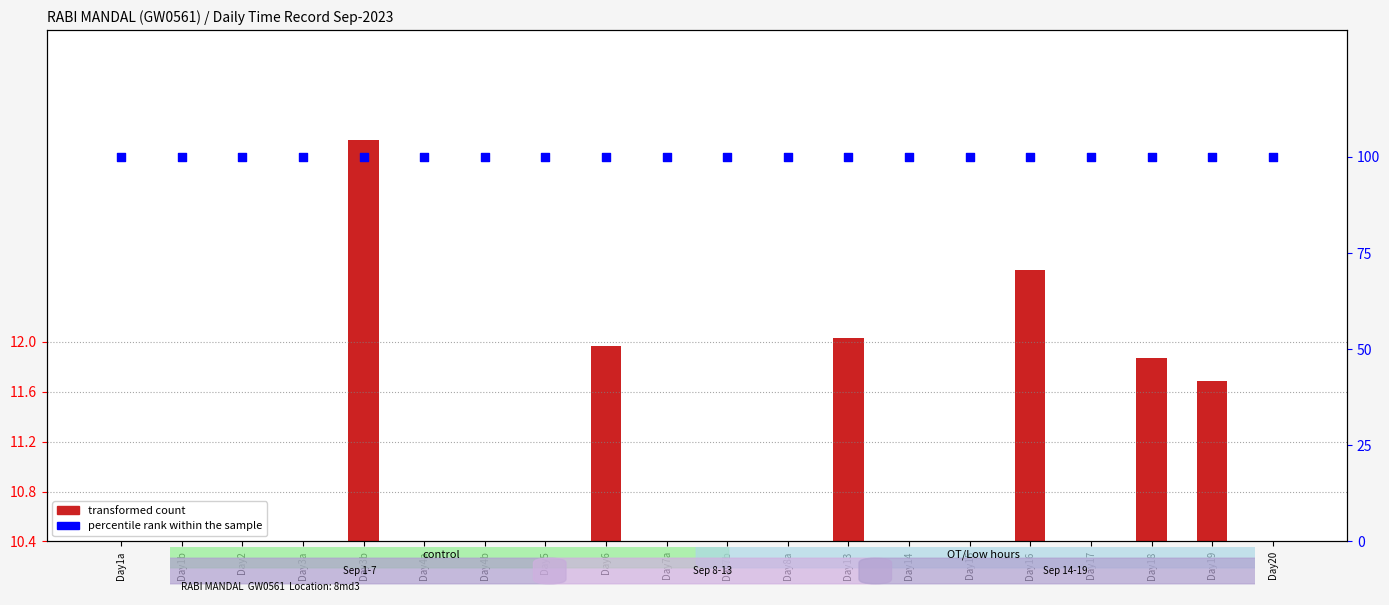

Which series contains the highest Y value?

percentile rank within the sample